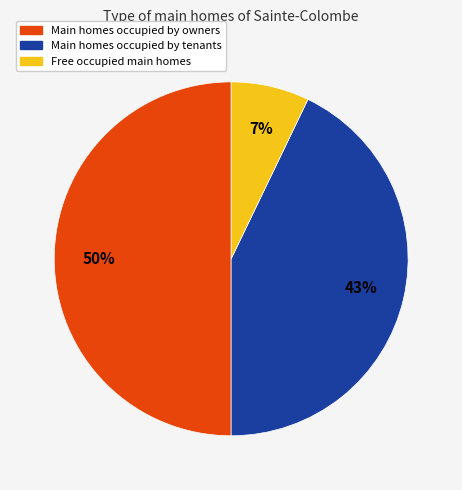

To the nearest percent, what is the average slice percentage?

33%